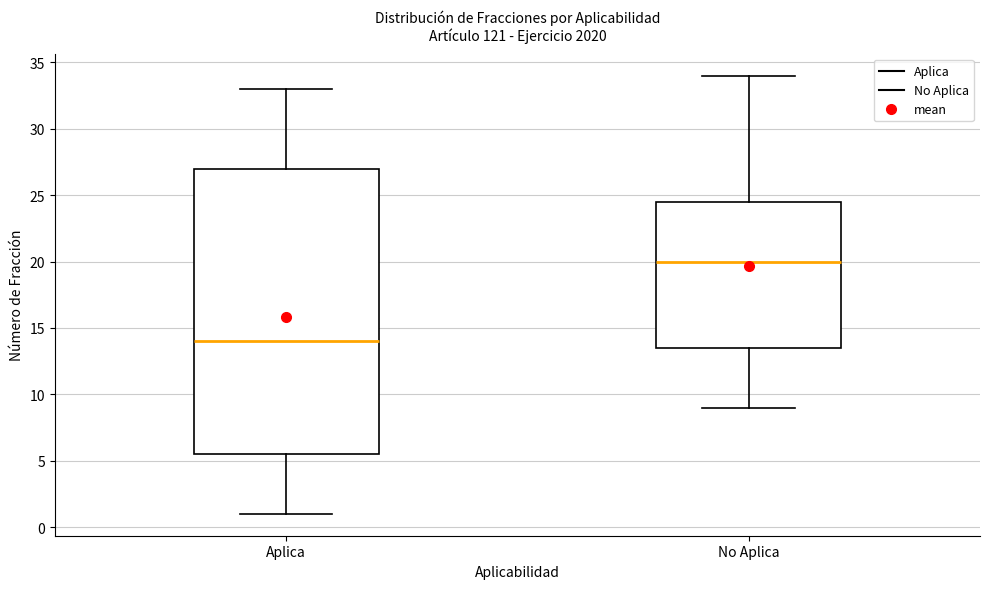

Reading left to right, read every box against the y-axis: the position of its median line, the range the box covers, and the ends of its whiskers. The values are not printed on the chart, so give them approximately, as read against the axis.

Aplica: median 14.0, box 5.5 to 27.0, whiskers 1.0 to 33.0
No Aplica: median 20.0, box 13.5 to 24.5, whiskers 9.0 to 34.0